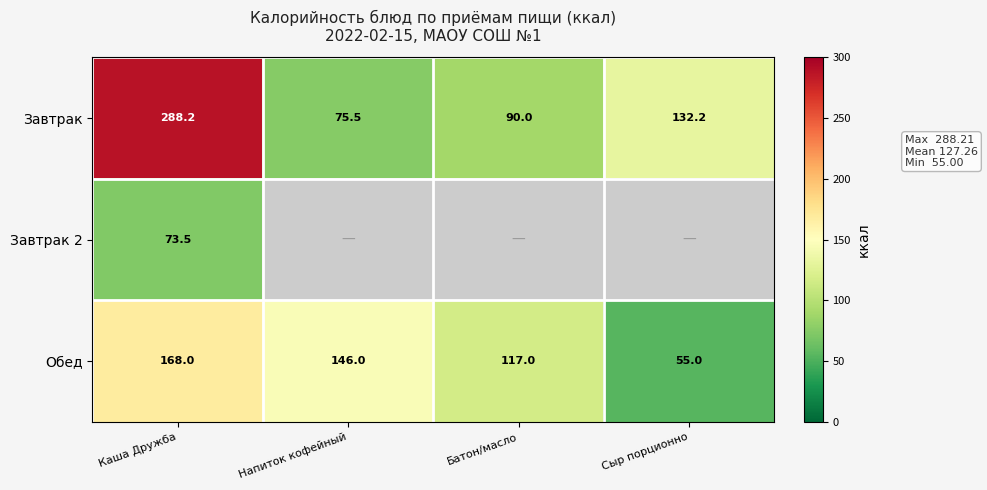

What is the average value of the Завтрак series?

146.5